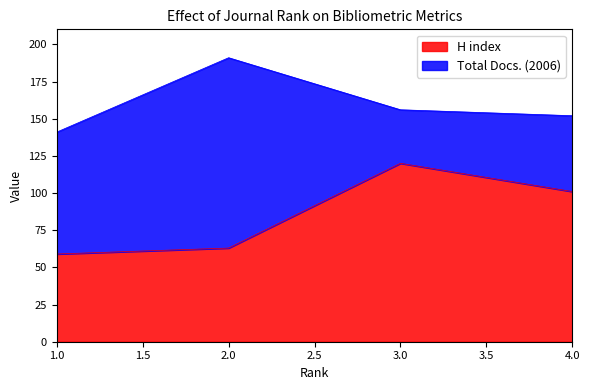

Reading right to left, transcribe all the data shown in this chart.

101	120	63	59